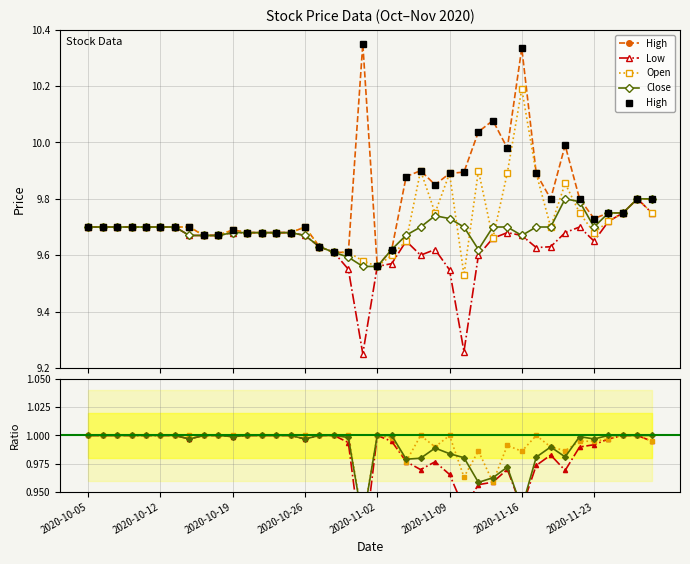

How many categories are shown in the chart?

40